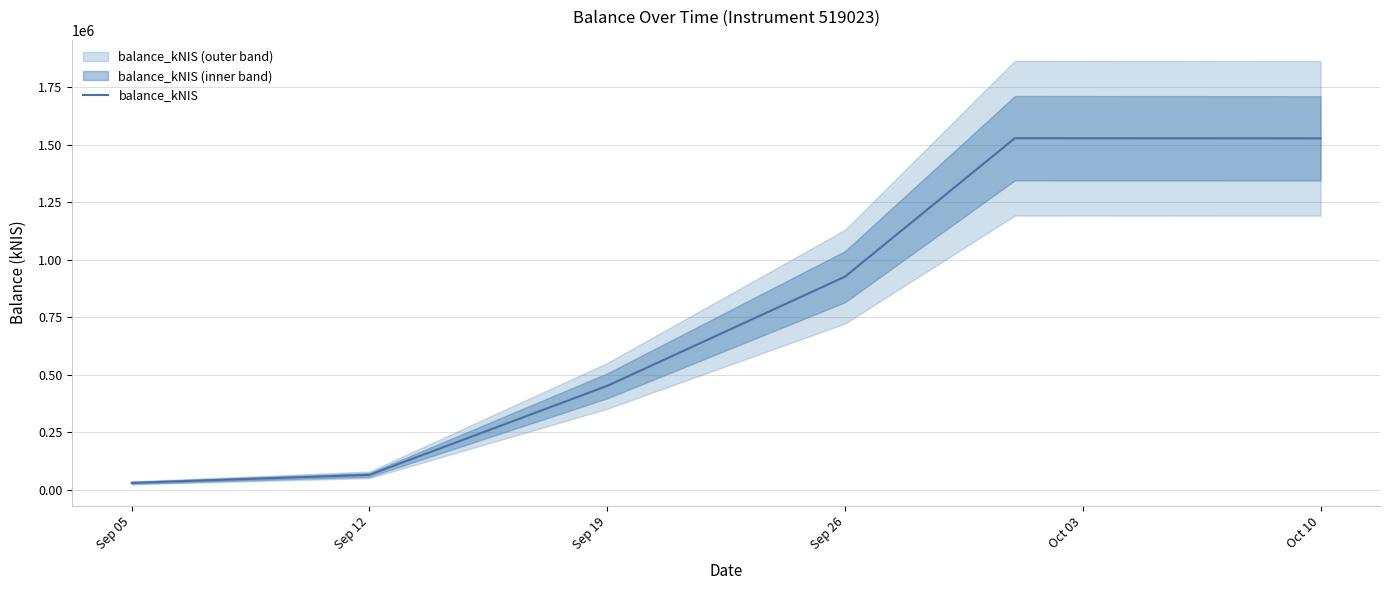

Approximately how many times larger is the value at Sep 26 compared to Sep 12?

14.2